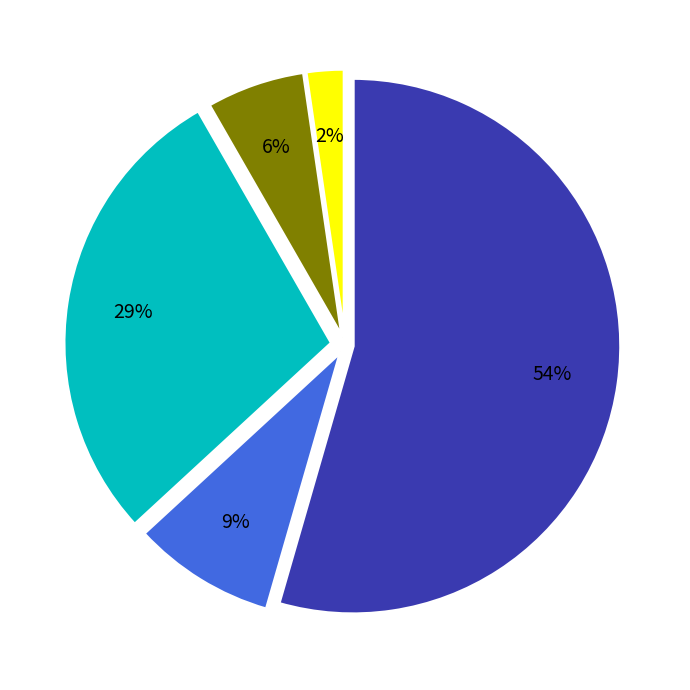

How many segments does this pie chart have?

5